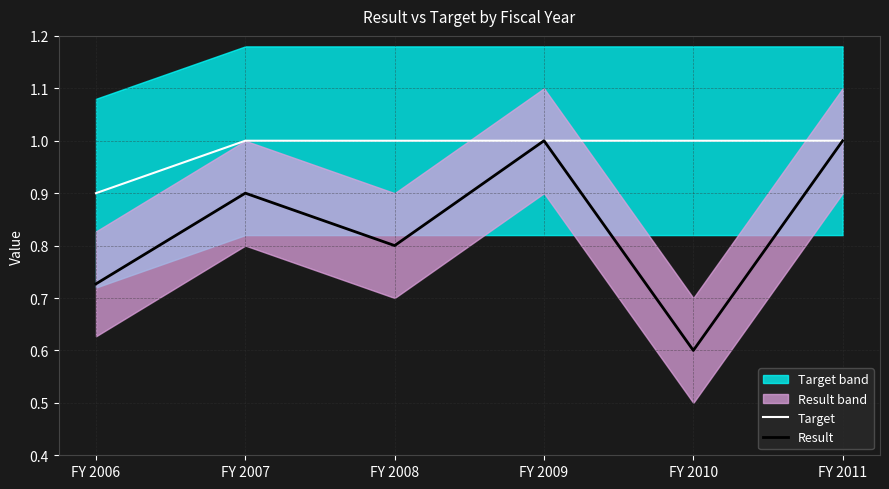

At which category does Result reach its first local valley?

FY 2008